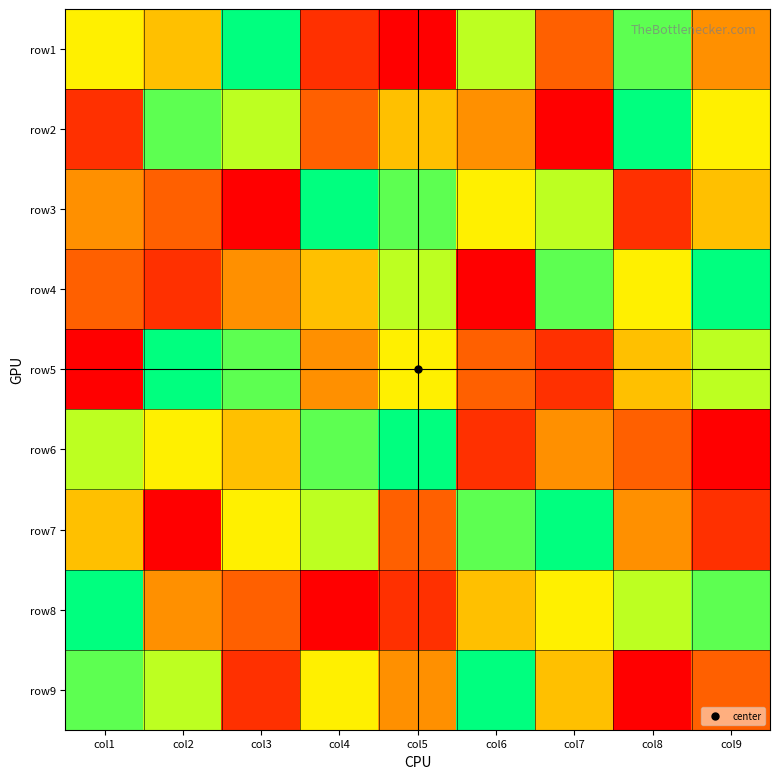

What is the total value across all series at col4?

45